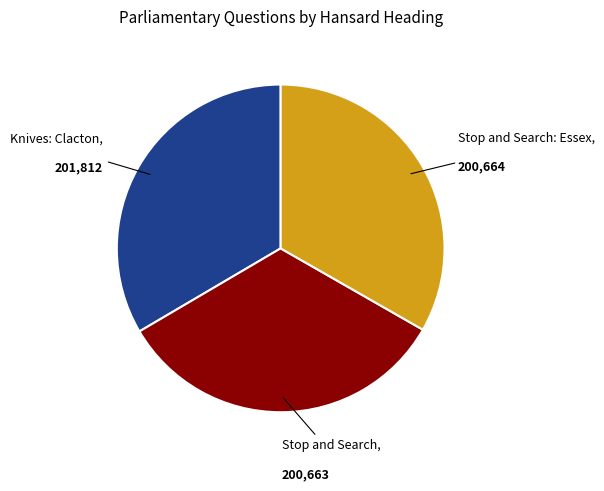

What is the ratio of the value at Knives: Clacton to the value at Stop and Search: Essex?

1.0